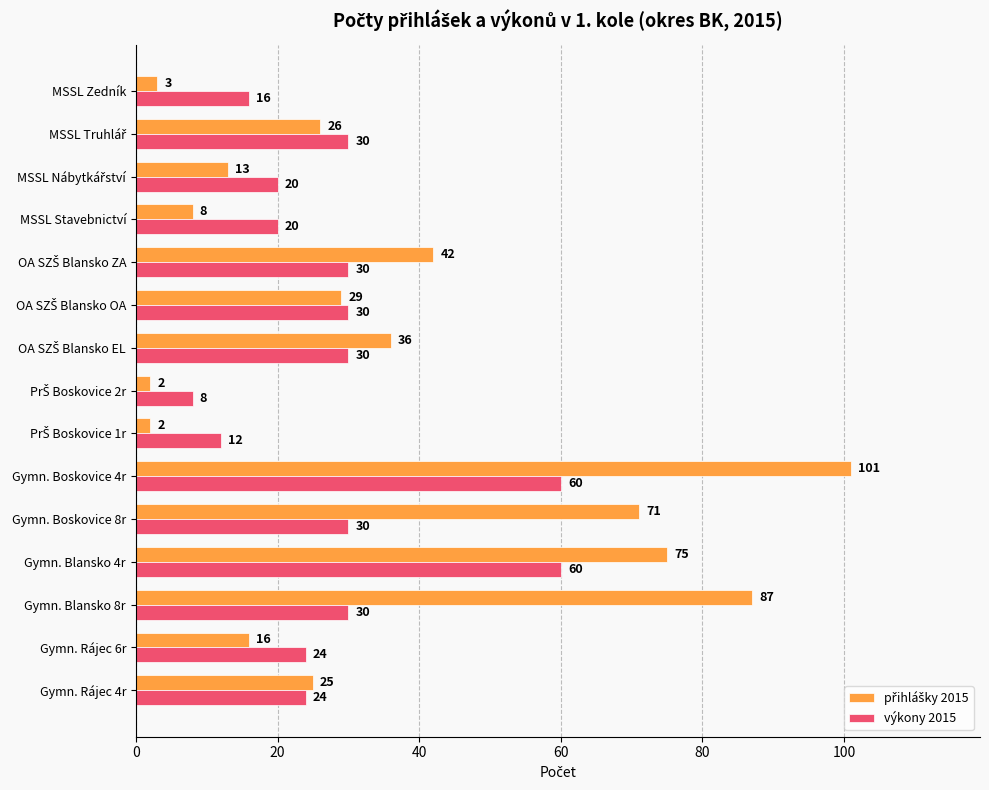

The výkony 2015 series shows 20 at MSSL Stavebnictví. True or false?

True